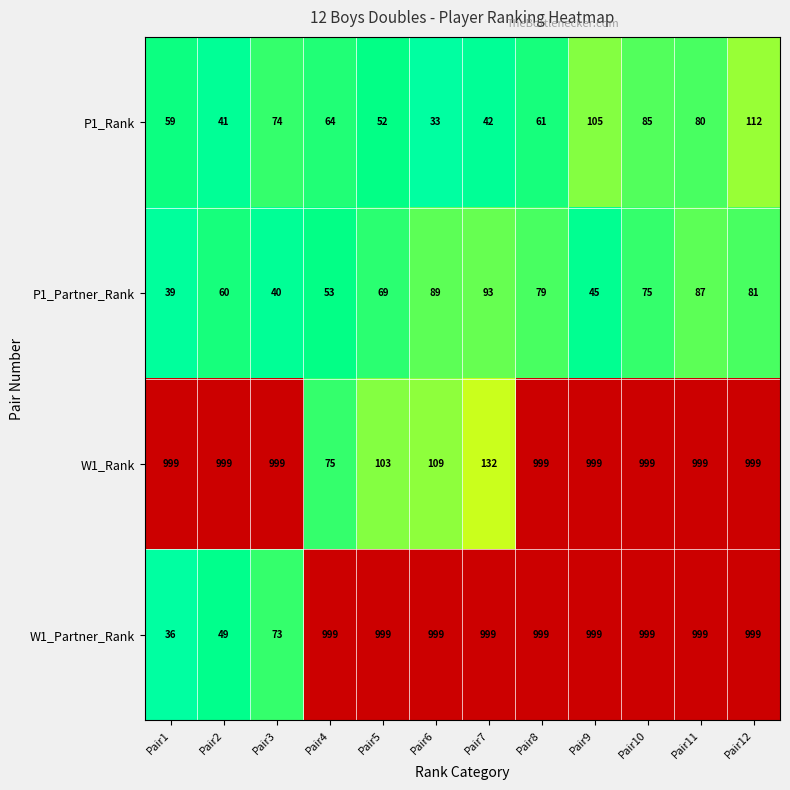

At which category is the sum across all series the highest?

Pair12